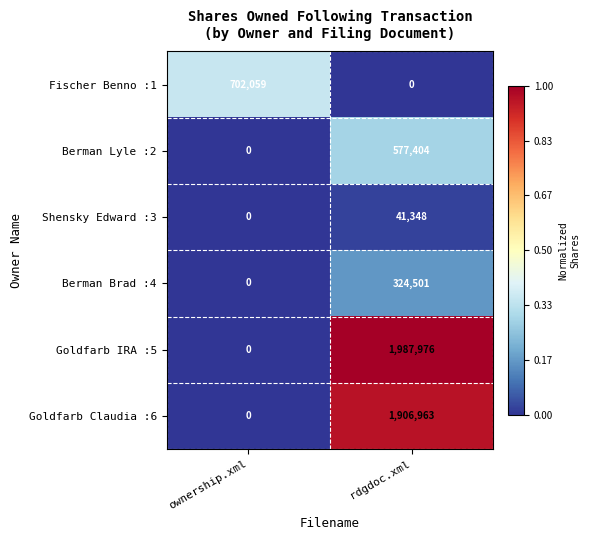

What is the total value across all series at rdgdoc.xml?

4838192